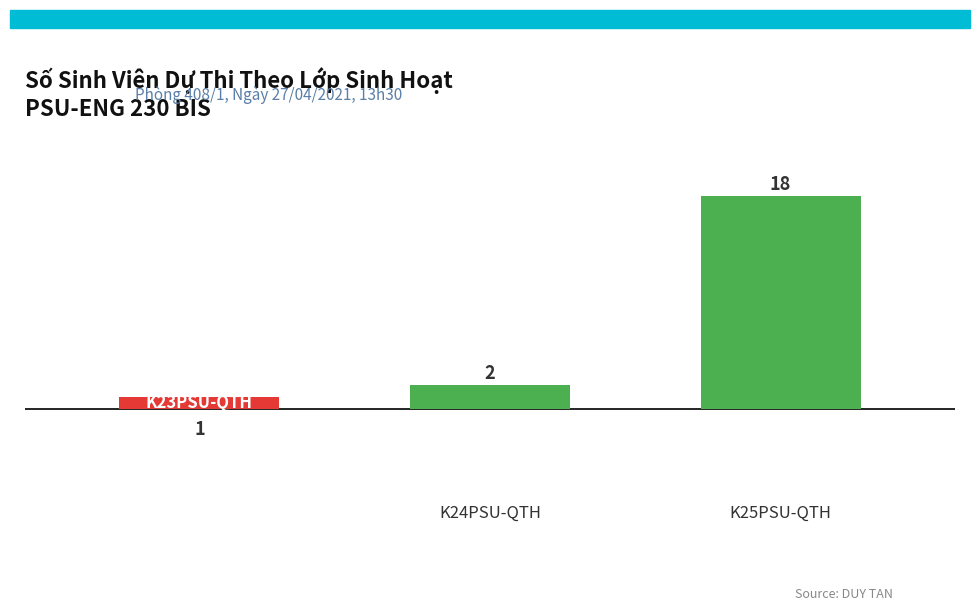

What is the difference between the maximum and second lowest values?

16